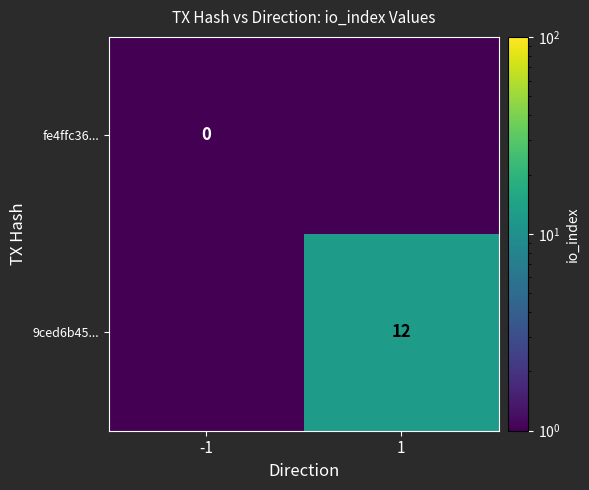

Is it true that 9ced6b45... equals 4.9 at 1?

False